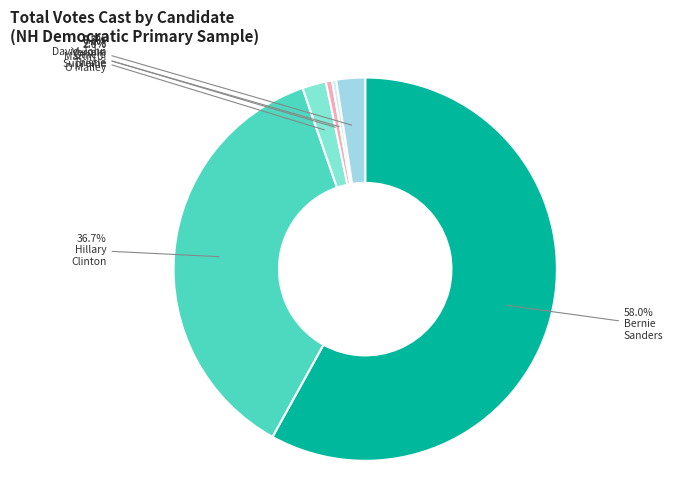

Does any single category account for the majority?

Yes